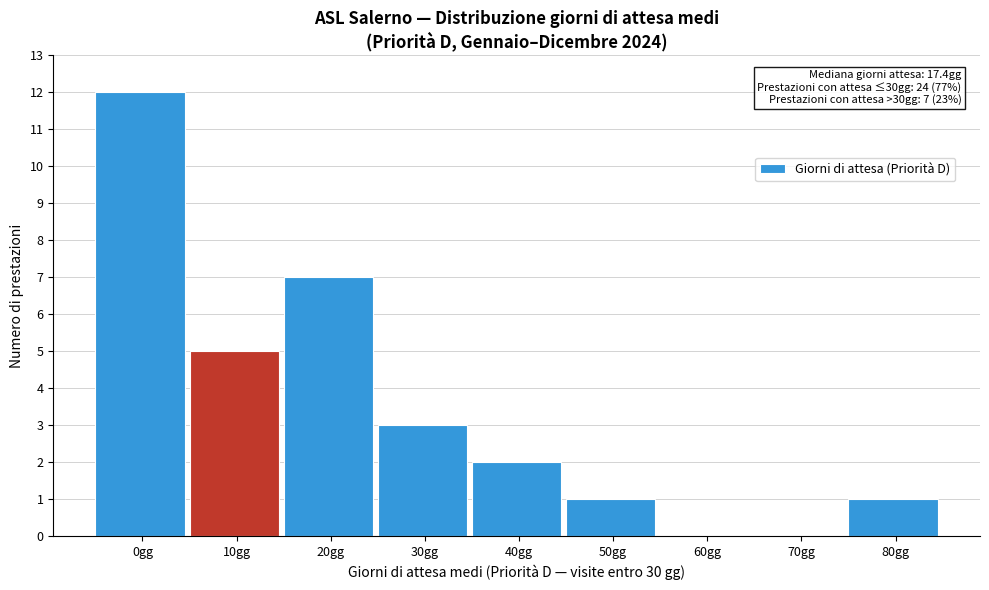

Reading left to right, list all the values displayed in this chart.

0gg=12	10gg=5	20gg=7	30gg=3	40gg=2	50gg=1	60gg=0	70gg=0	80gg=1